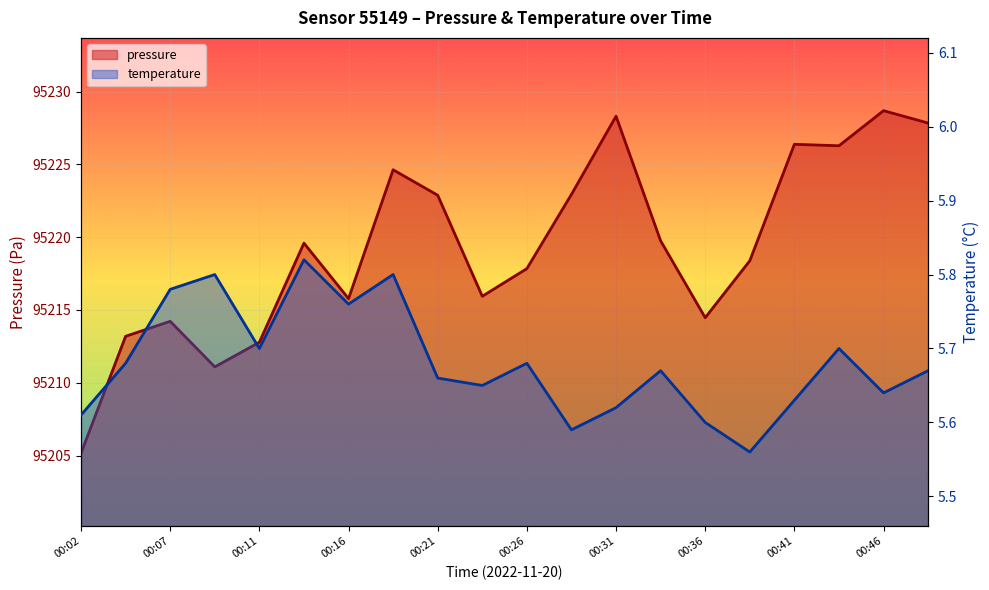

Is it true that temperature equals 5.8 at 00:07?

True